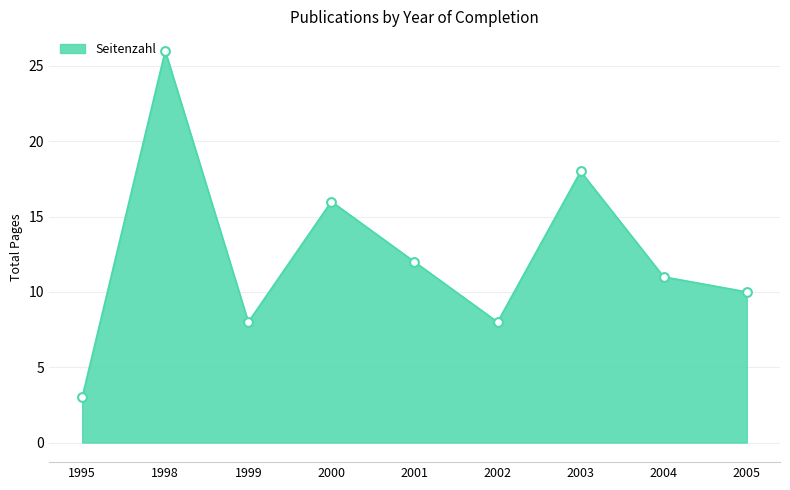

Which has a higher value, 2003 or 2001?

2003